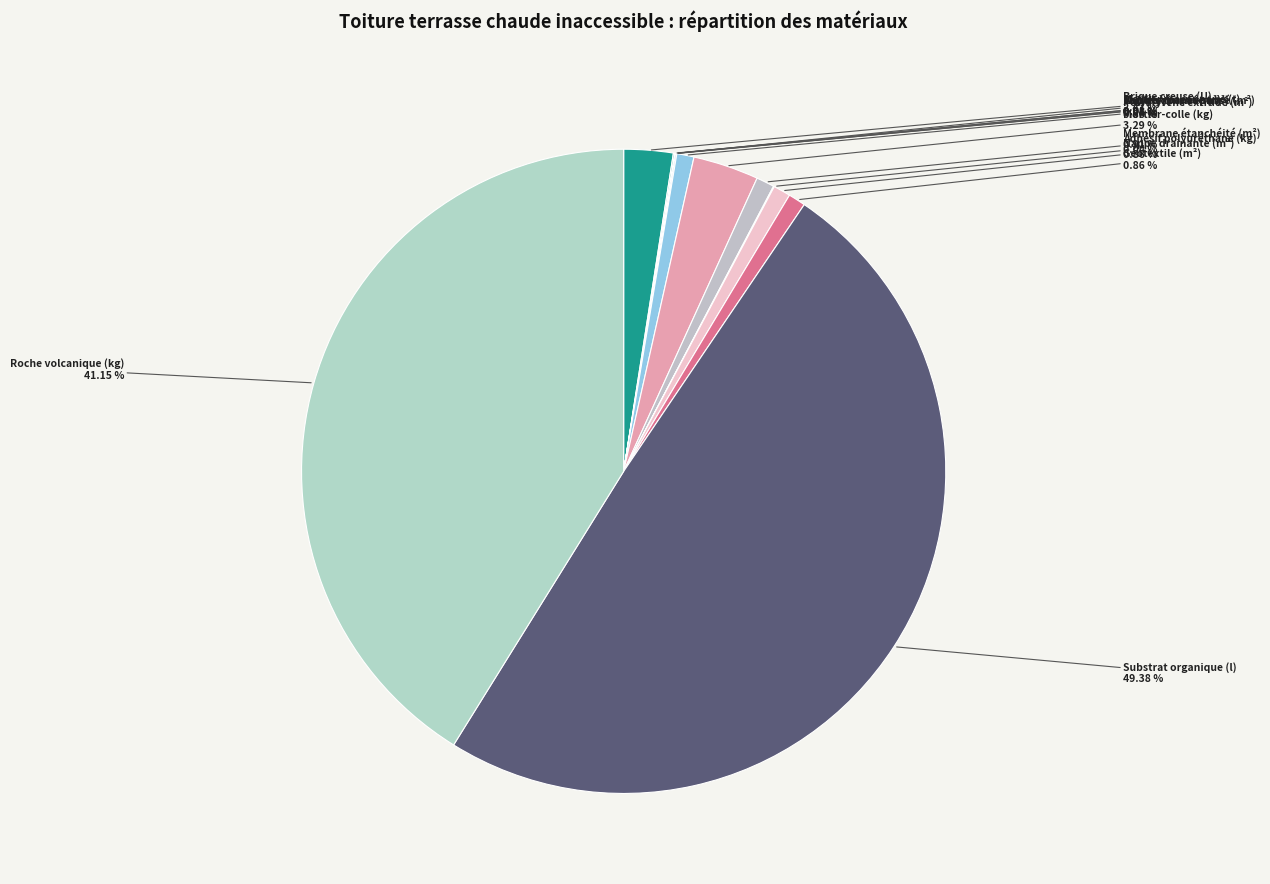

What is the largest slice in the pie chart?

Substrat organique (l)